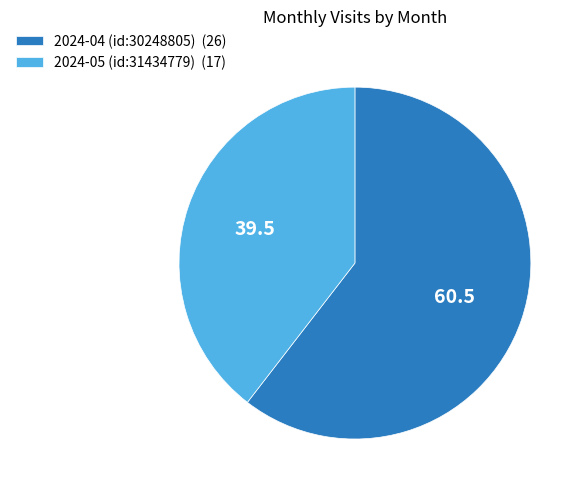

Is the sum of 2024-04 (id:30248805) (26) and 2024-05 (id:31434779) (17) greater than half?

Yes